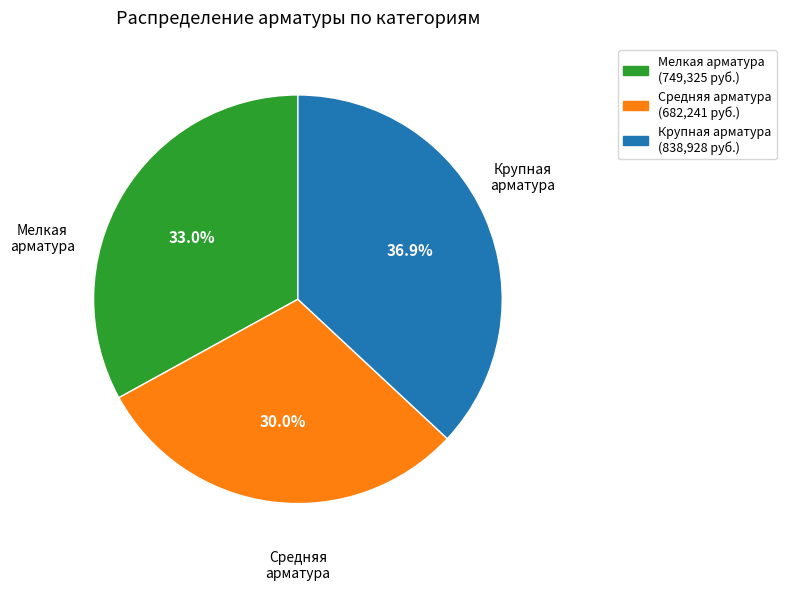

Is there any slice that represents more than half of the pie?

No